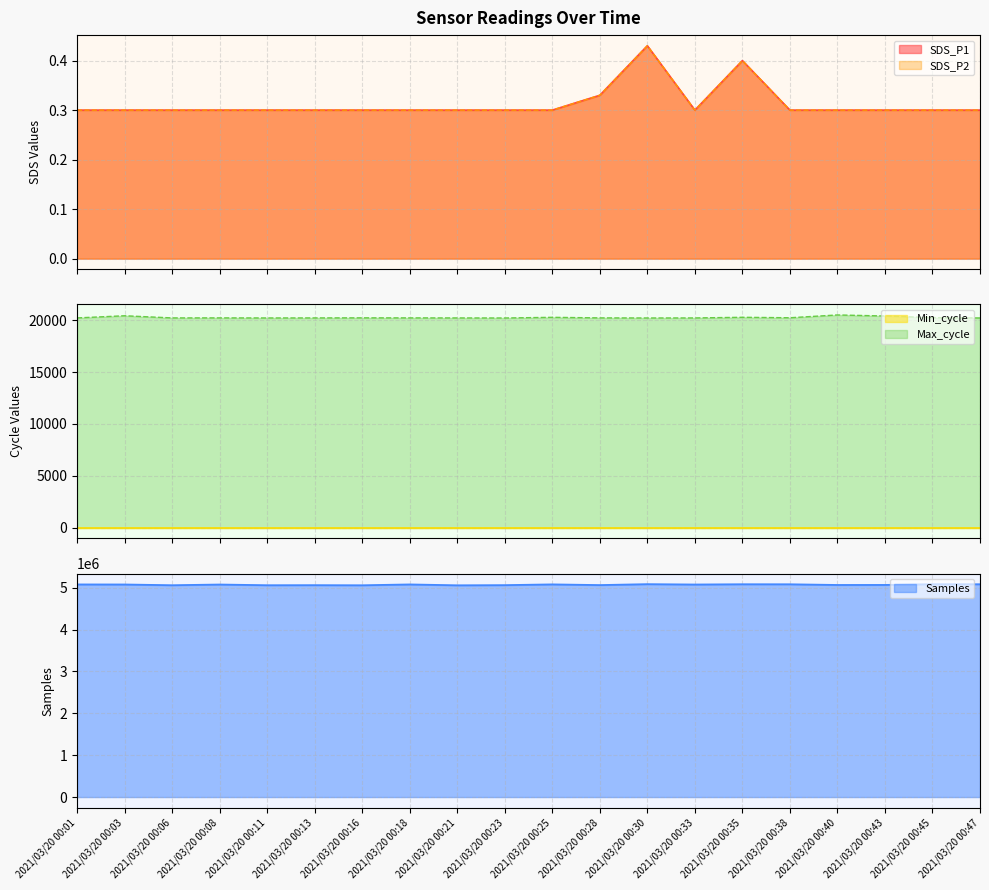

What is the total value across all series at 2021/03/20 00:23?

5082132.6